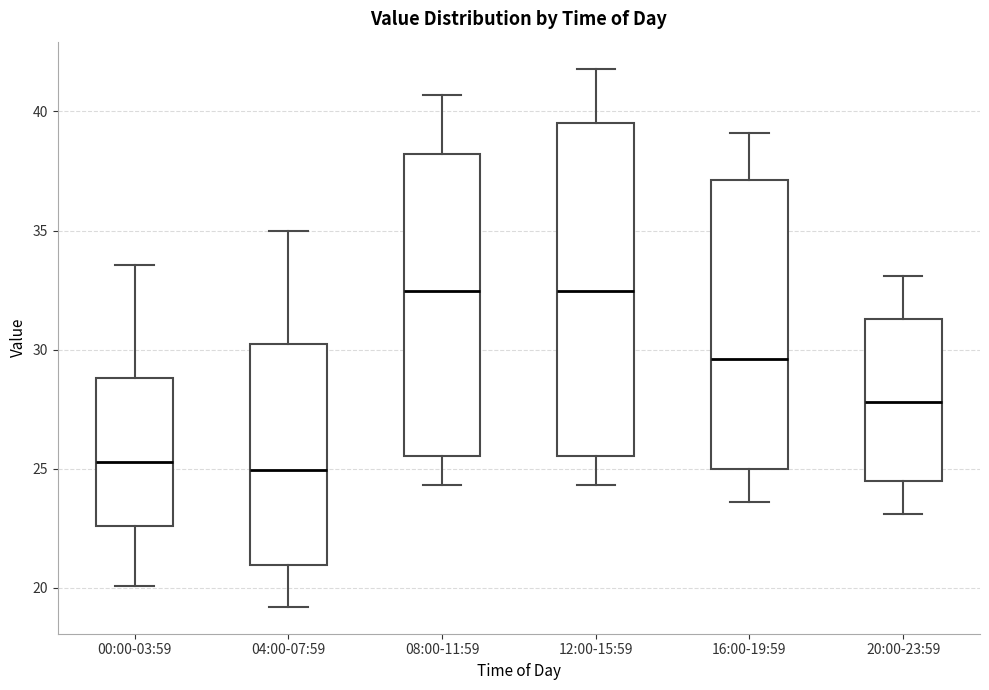

Reading left to right, transcribe this box plot: for each box, give where its median line is, the range the box spans, and where its two whiskers end, as read against the y-axis. The values are not printed on the chart, so give them approximately, as read against the axis.

00:00-03:59: median 25.5, box 22.5 to 29.0, whiskers 20.0 to 33.5
04:00-07:59: median 25.0, box 21.0 to 30.5, whiskers 19.0 to 35.0
08:00-11:59: median 32.5, box 25.5 to 38.0, whiskers 24.5 to 40.5
12:00-15:59: median 32.5, box 25.5 to 39.5, whiskers 24.5 to 42.0
16:00-19:59: median 29.5, box 25.0 to 37.0, whiskers 23.5 to 39.0
20:00-23:59: median 28.0, box 24.5 to 31.5, whiskers 23.0 to 33.0